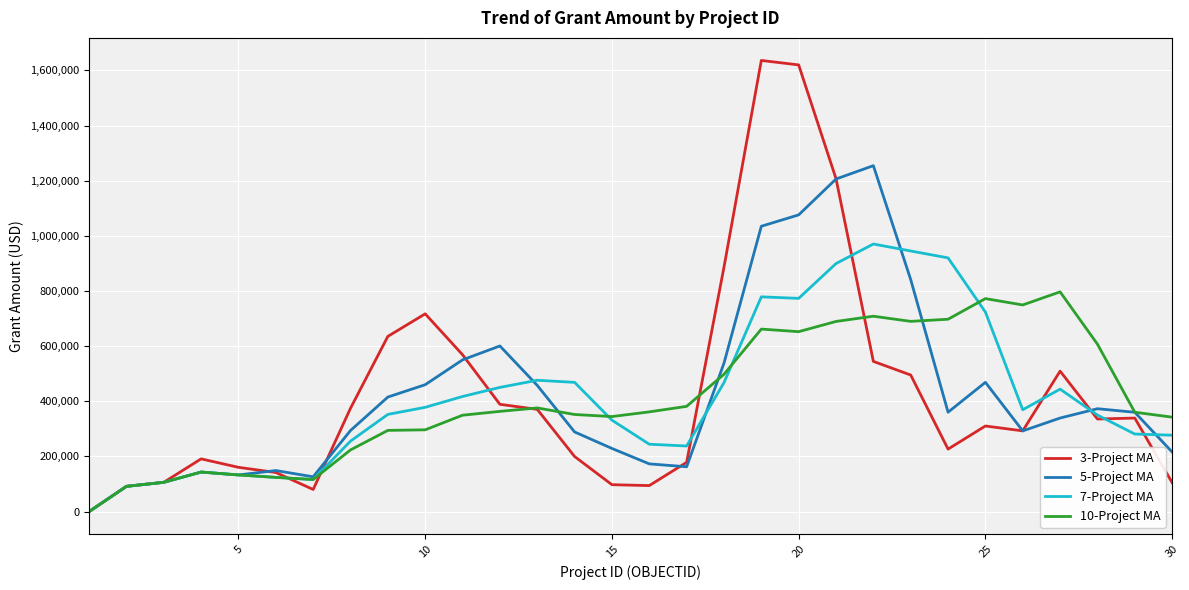

How many categories are shown in the chart?

30